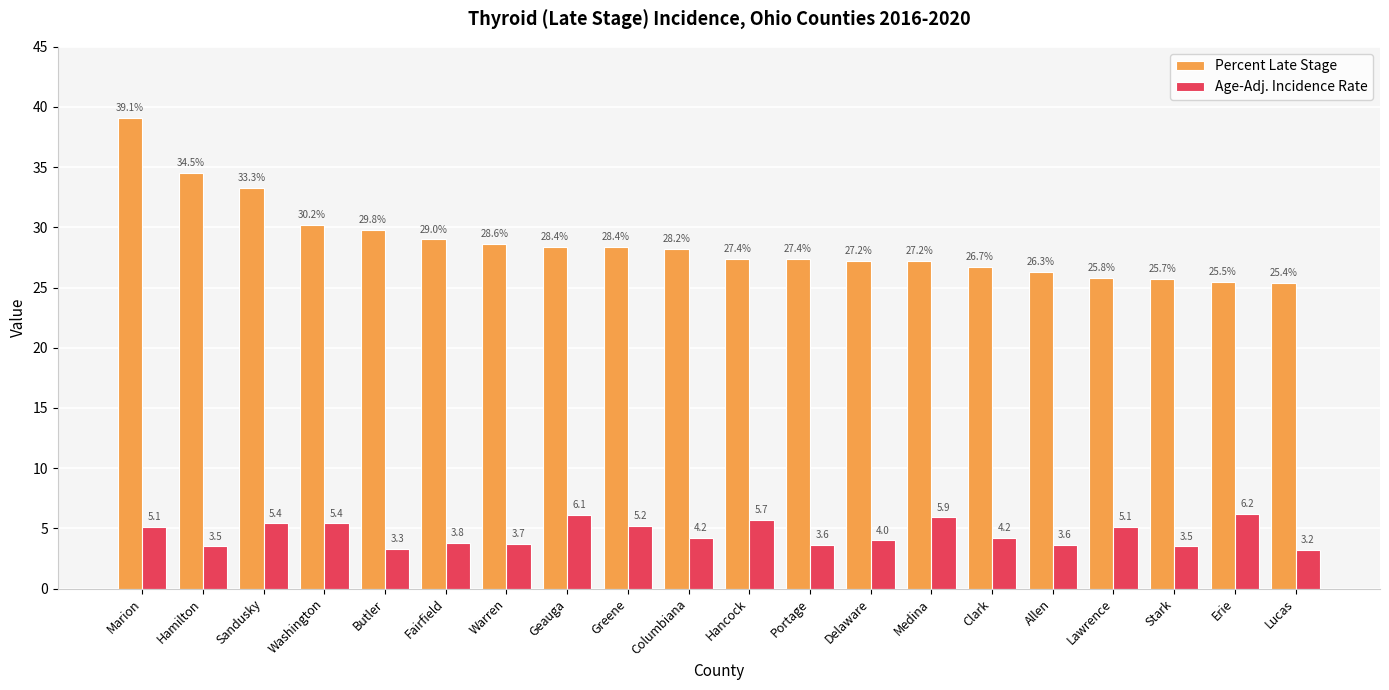

What is the difference between the maximum and minimum values in the Percent Late Stage series?

13.7